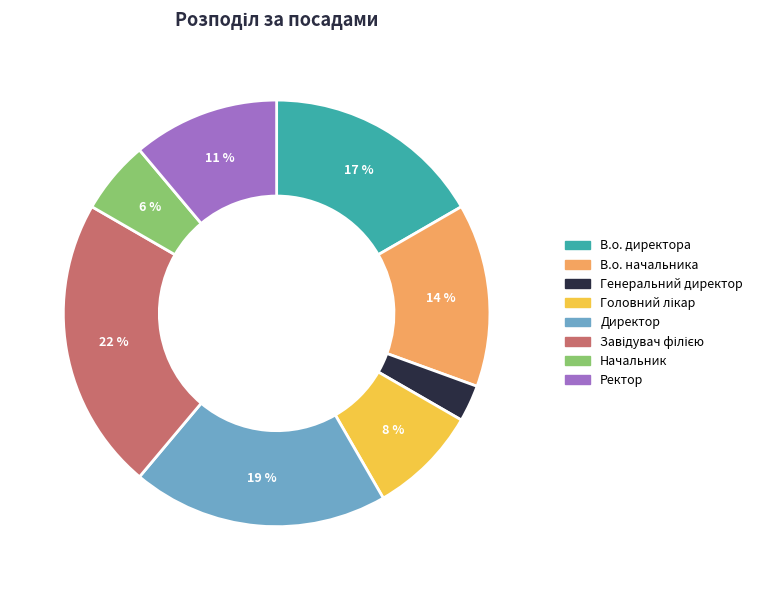

To the nearest percent, what is the average slice percentage?

12%